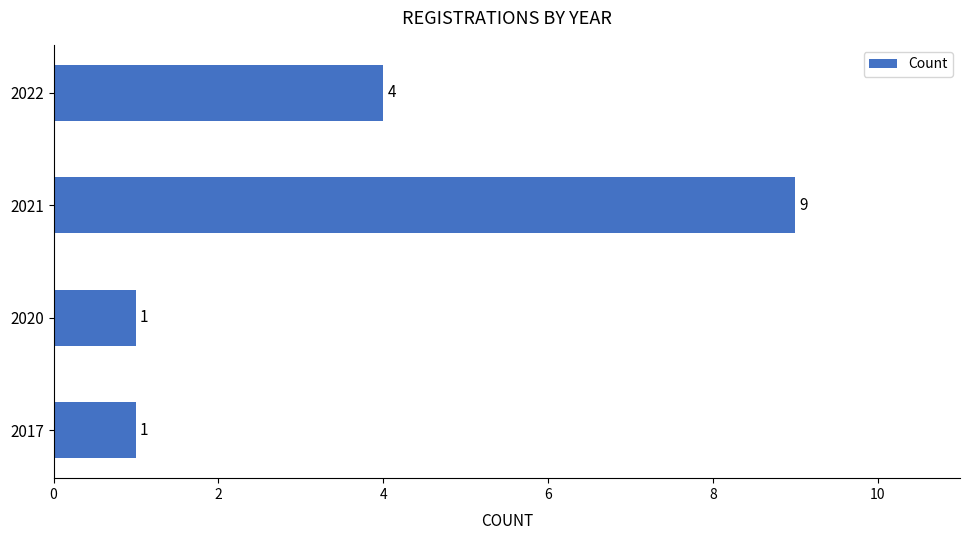

Does the chart contain any negative values?

No